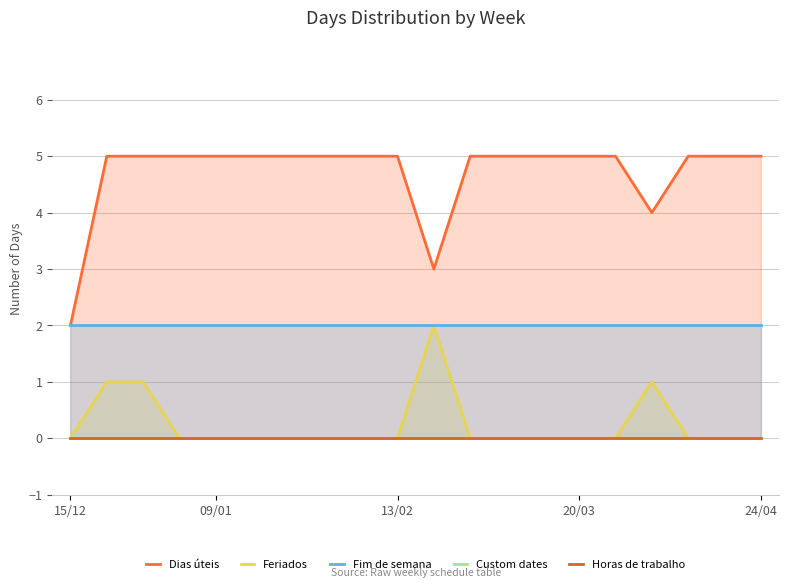

The Fim de semana series shows 3 at 09/01. True or false?

False